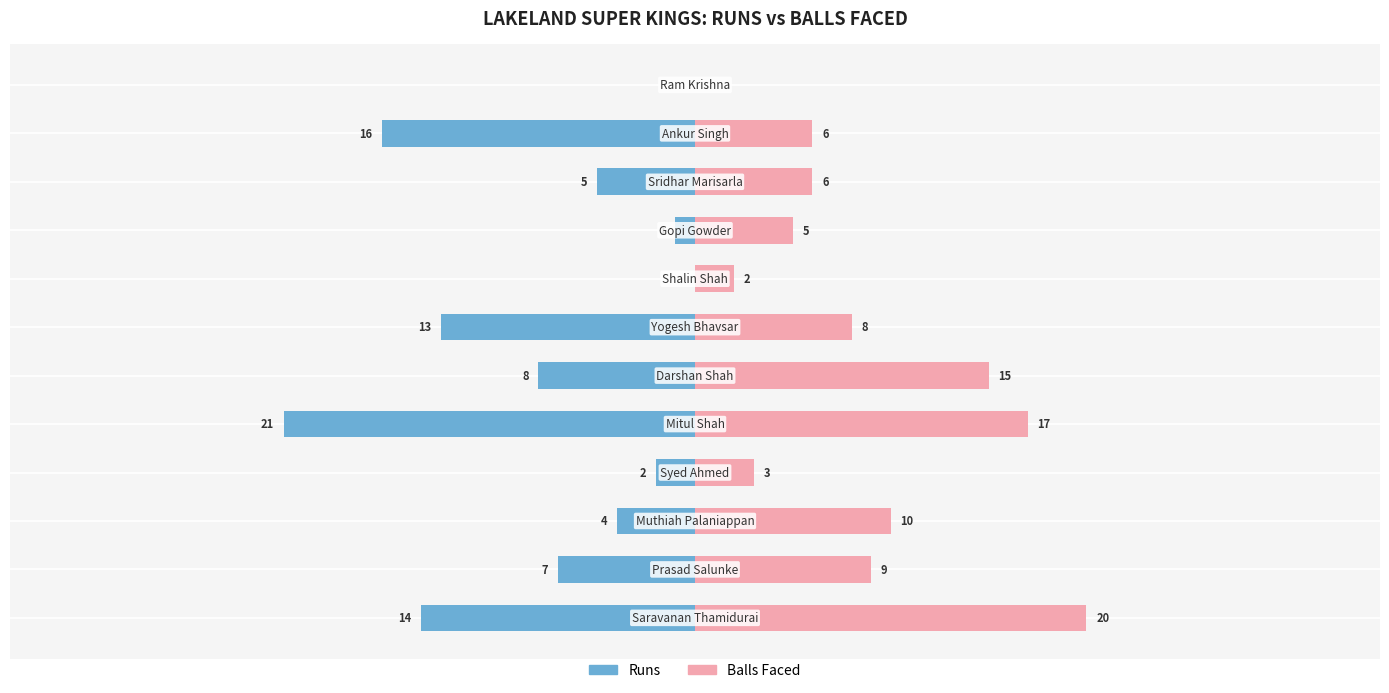

What is the highest value of the Balls series?

20